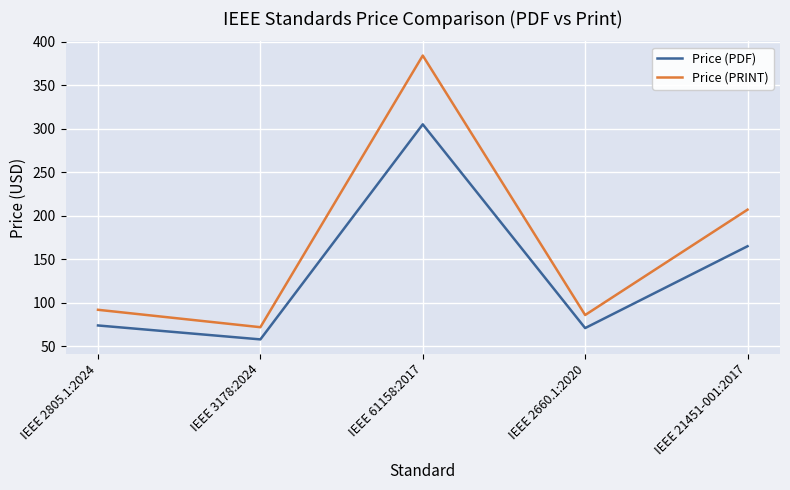

What is the sum of all Price (PRINT) values?

841